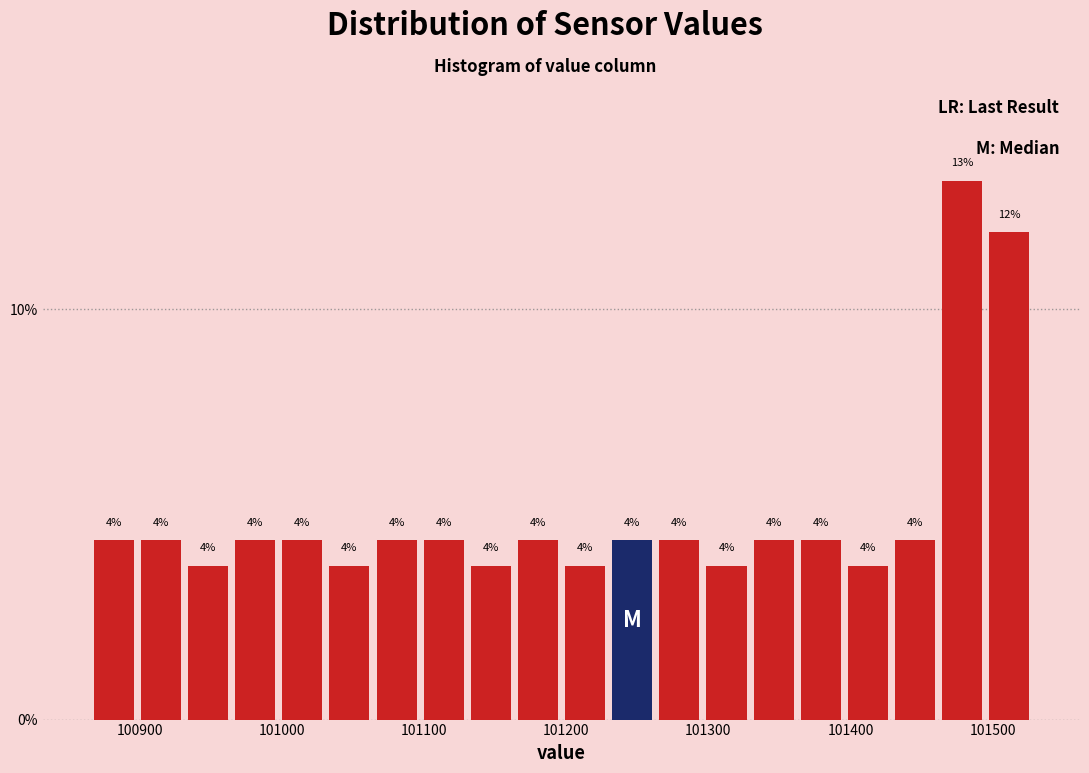

Read against the x-axis, roughly where is the centre of the tallest bar?

101480